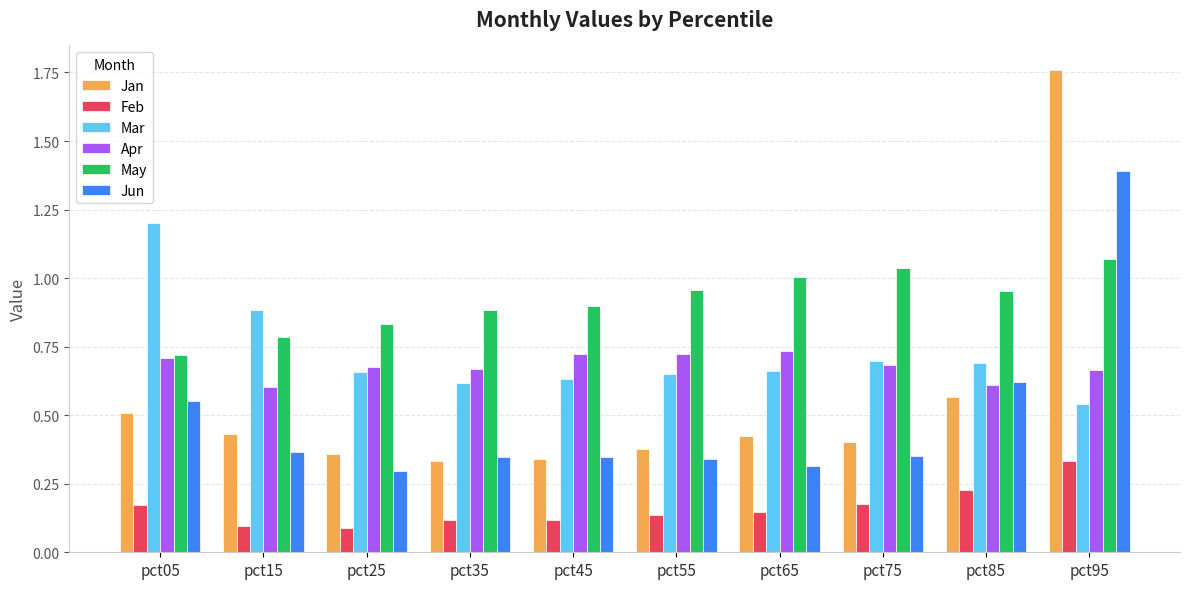

At which label is Mar closest to 0?

pct95